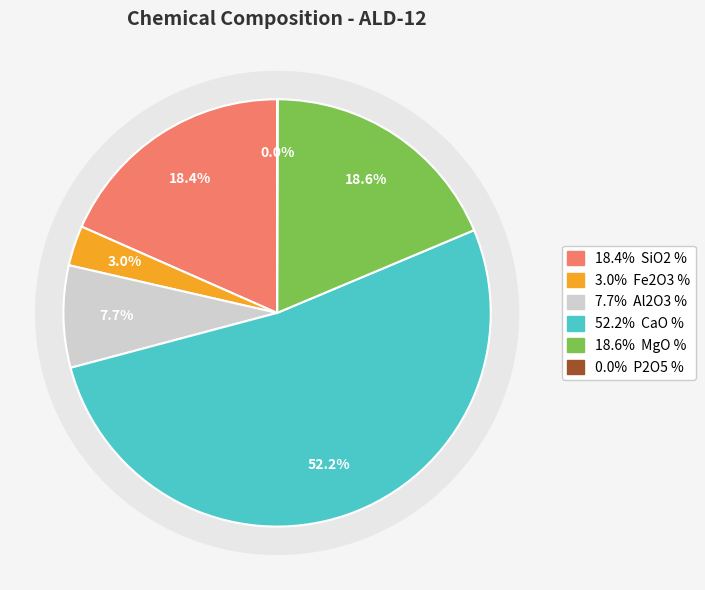

Rank the categories by value from lowest to highest.

P2O5 %, Fe2O3 %, Al2O3 %, SiO2 %, MgO %, CaO %